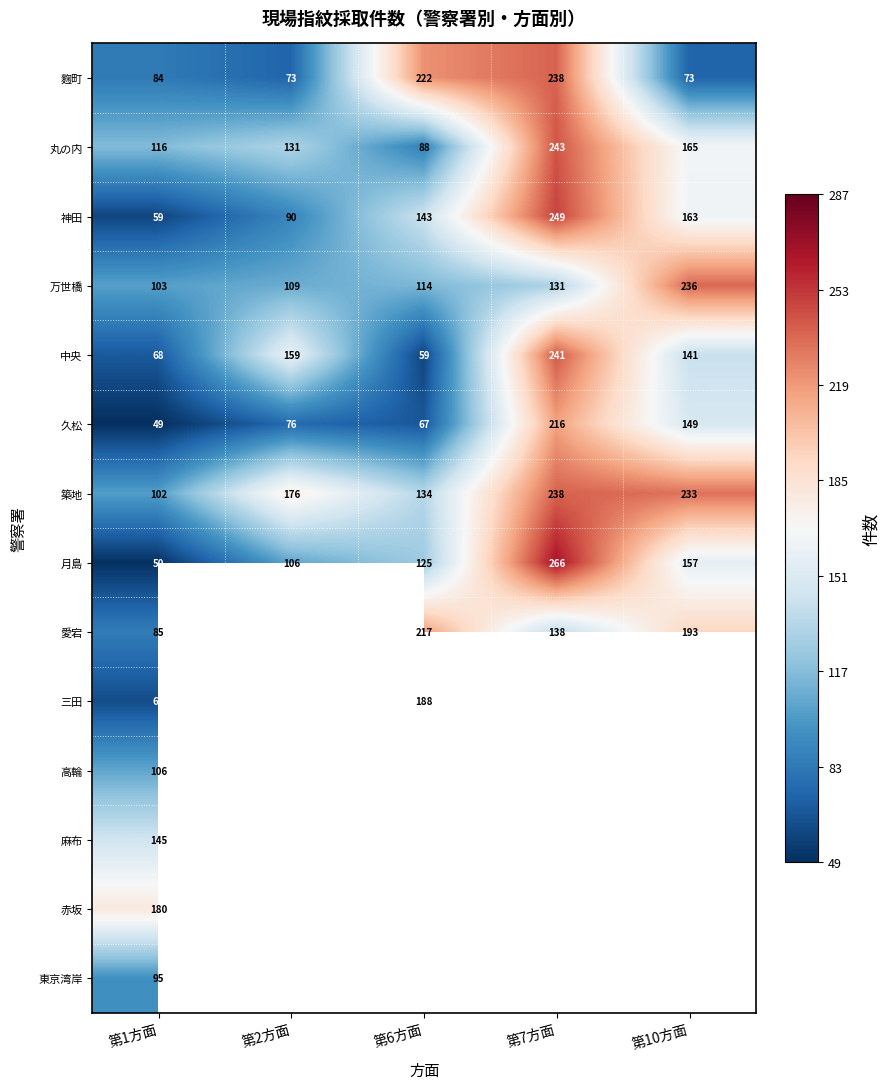

Is the value of 築地 at 第7方面 greater than the value of 神田 at 第10方面?

Yes